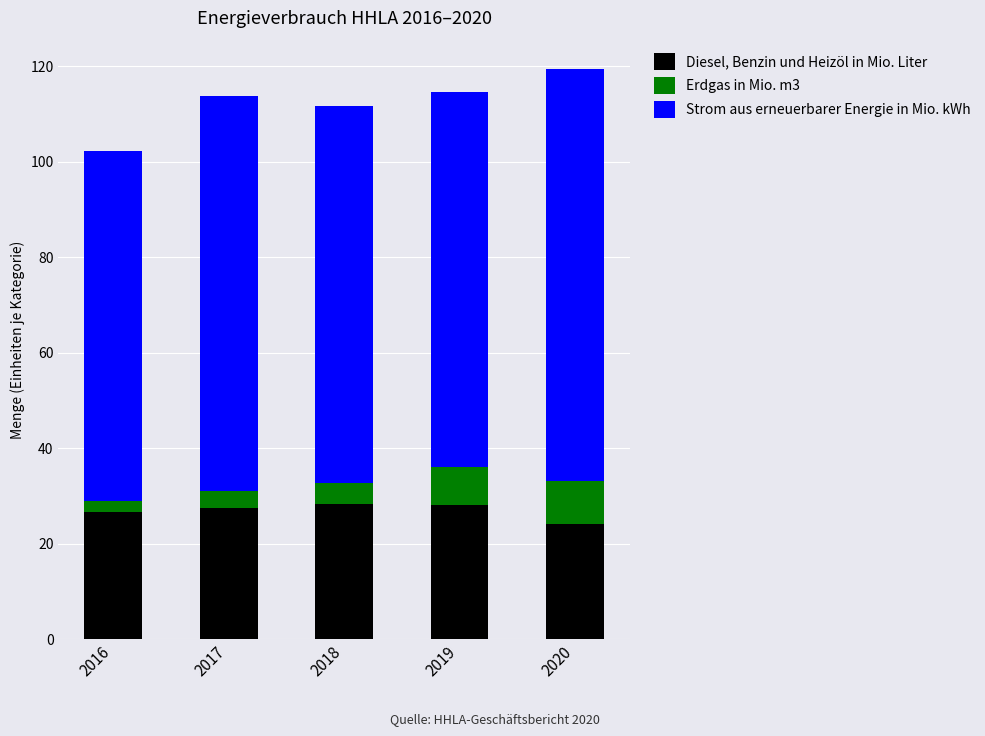

What is the total value across all series at 2020?

119.4